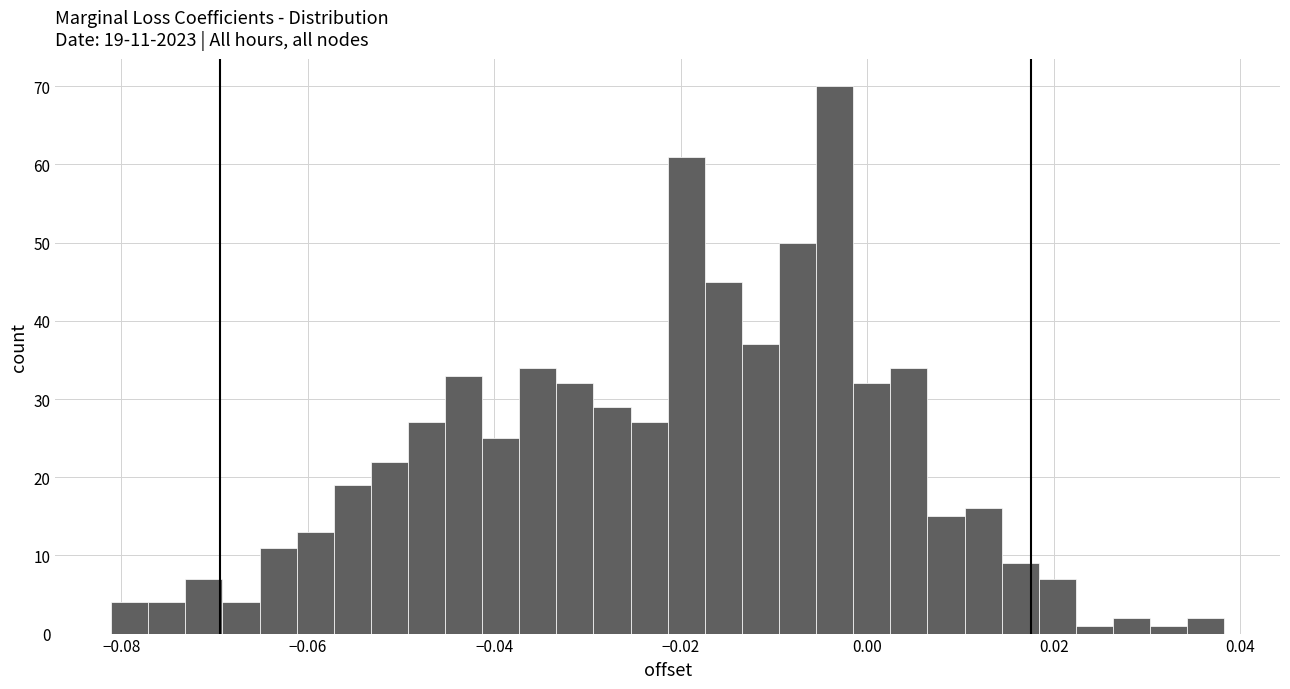

Read against the x-axis, roughly where is the centre of the tallest bar?

-0.004